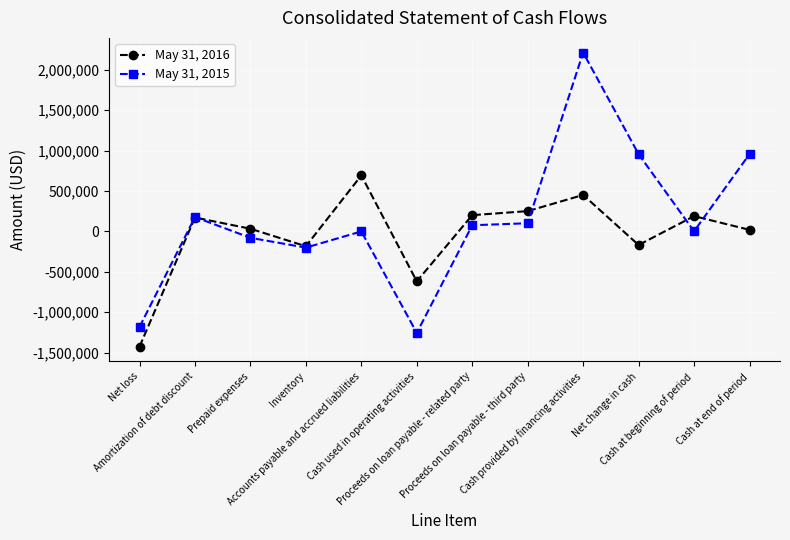

After their last crossing, which series has the higher values: May 31, 2016 or May 31, 2015?

May 31, 2015